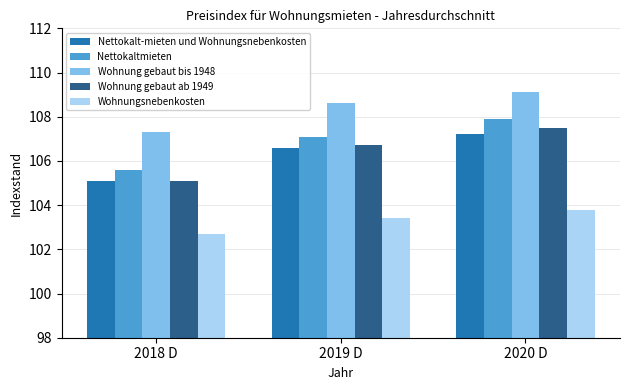

At which category is the sum across all series the highest?

2020 D